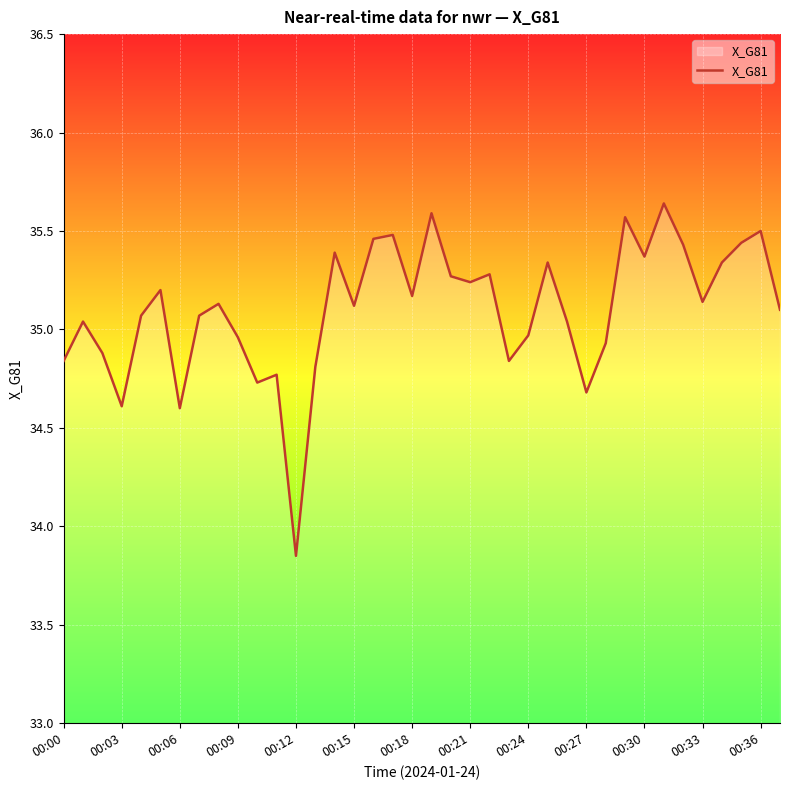

What is the difference between the maximum and minimum values?

1.8